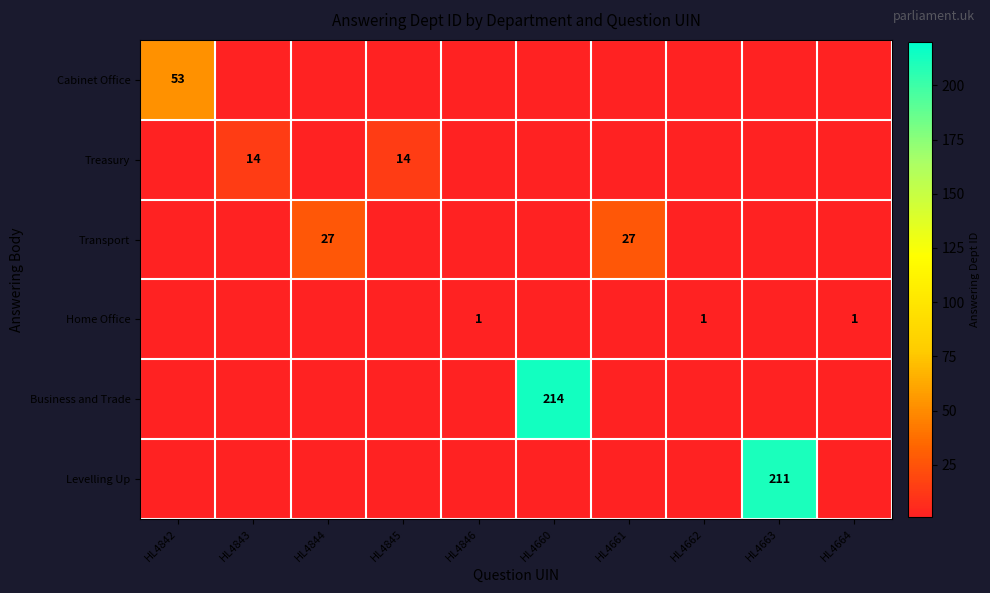

Is it true that Transport equals 27.0 at HL4844?

True